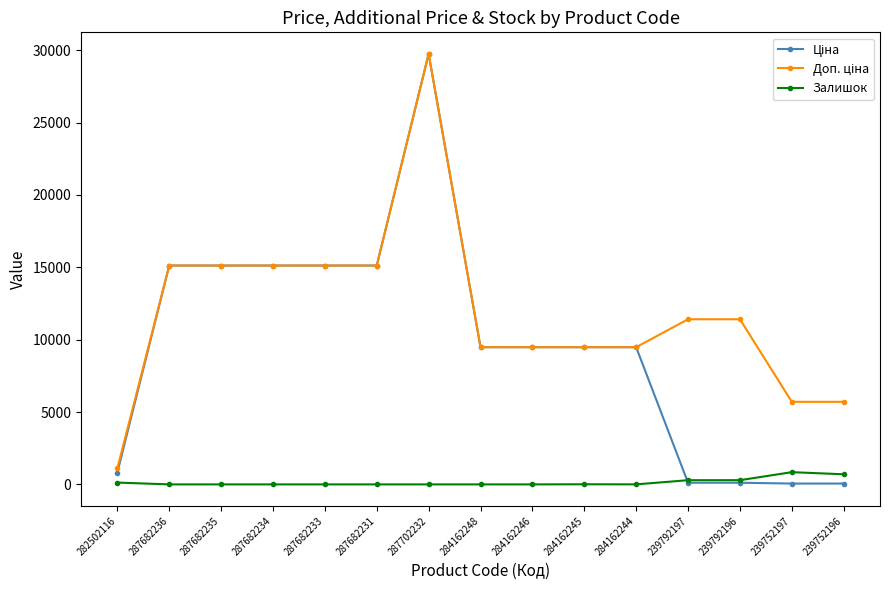

What is the difference between the second highest and second lowest values in the Залишок series?

698.0